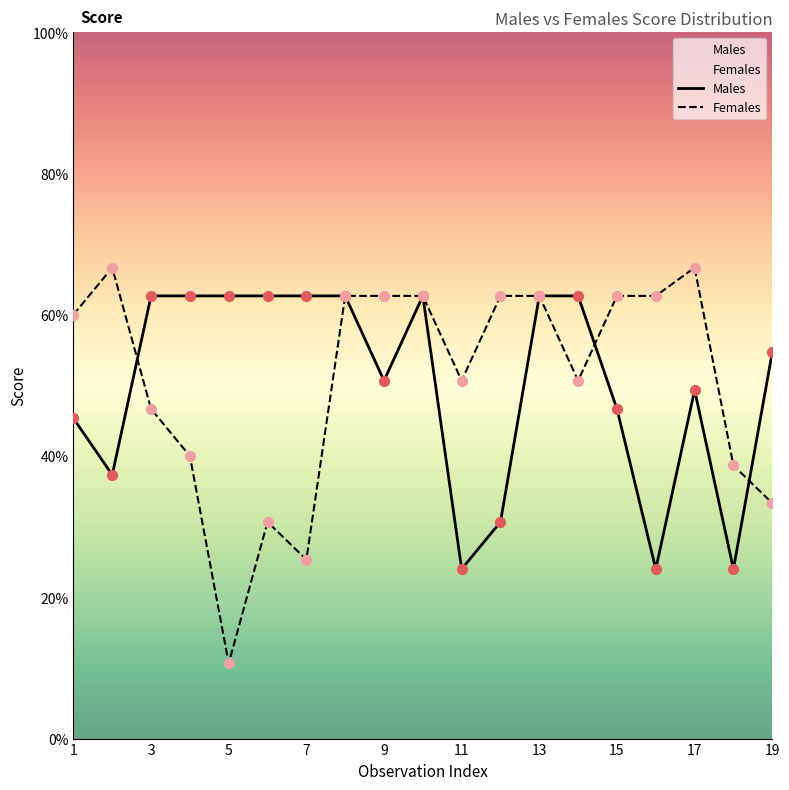

What are all the series names shown in the legend?

Males, Females